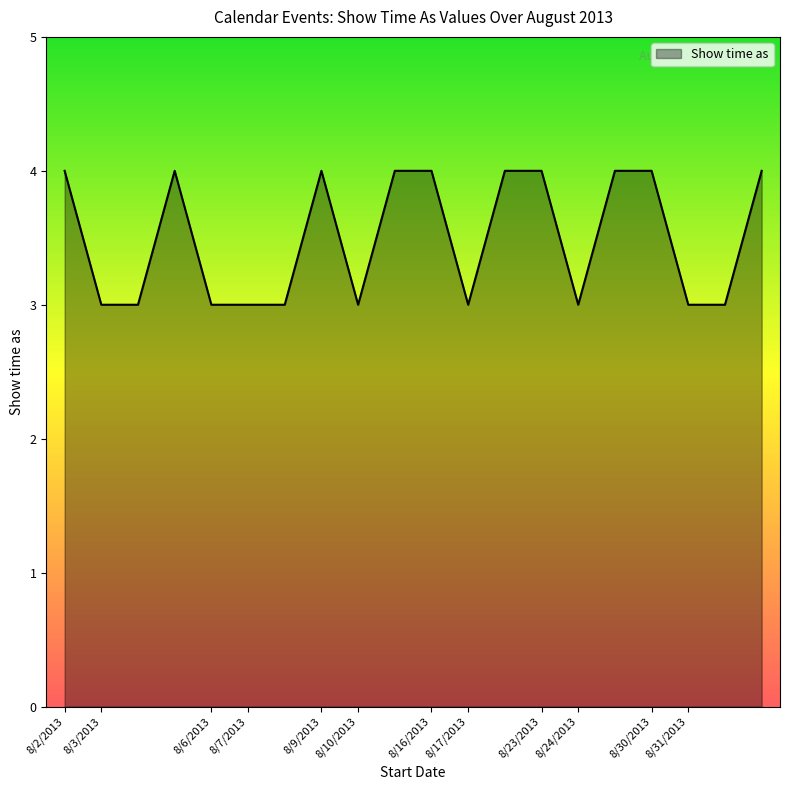

What is the smallest value displayed?

3